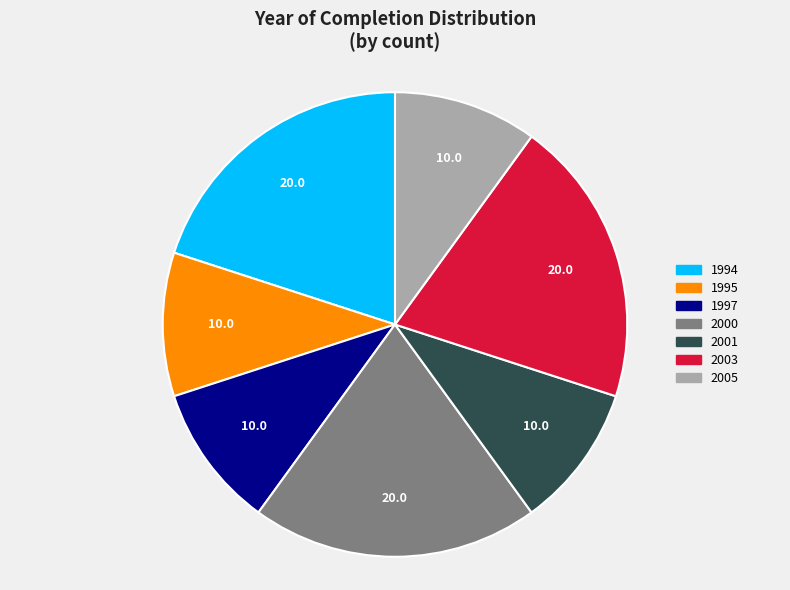

Is there a majority slice in this chart?

No